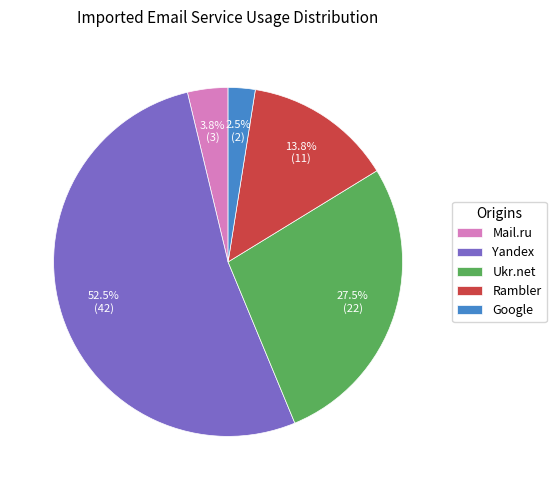

Which category has the biggest portion of the pie?

Yandex